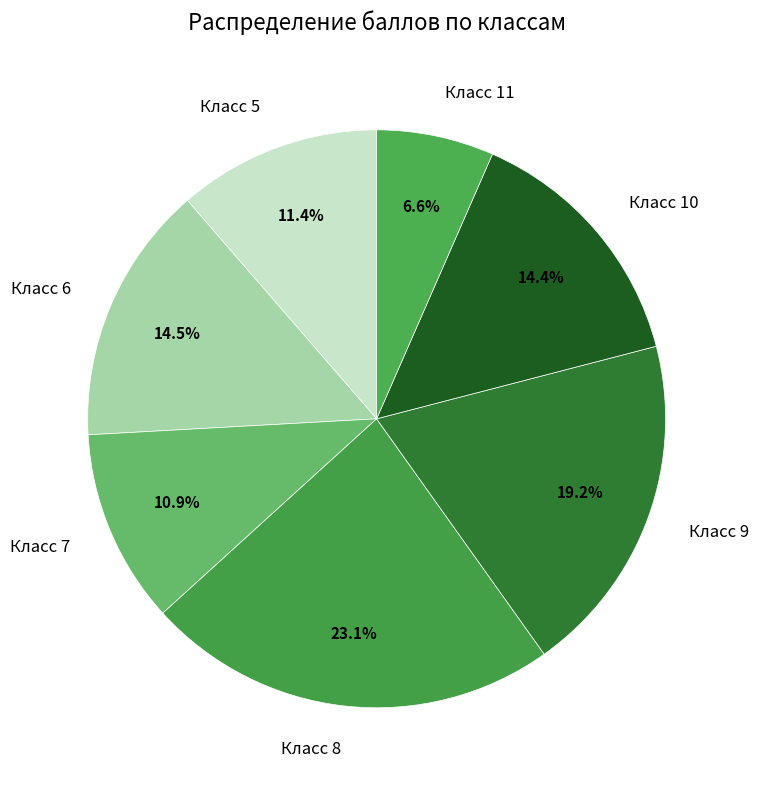

Approximately how many times larger is the value at Класс 10 compared to Класс 7?

1.3